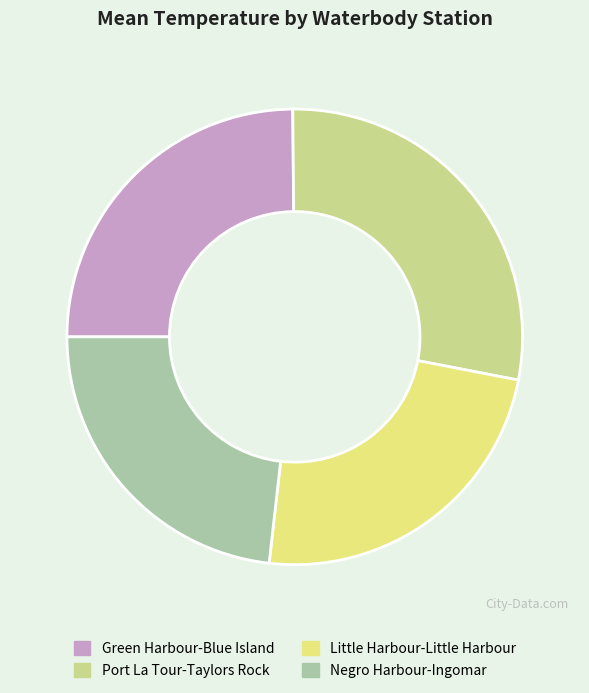

What is the largest slice in the pie chart?

Port La Tour-Taylors Rock